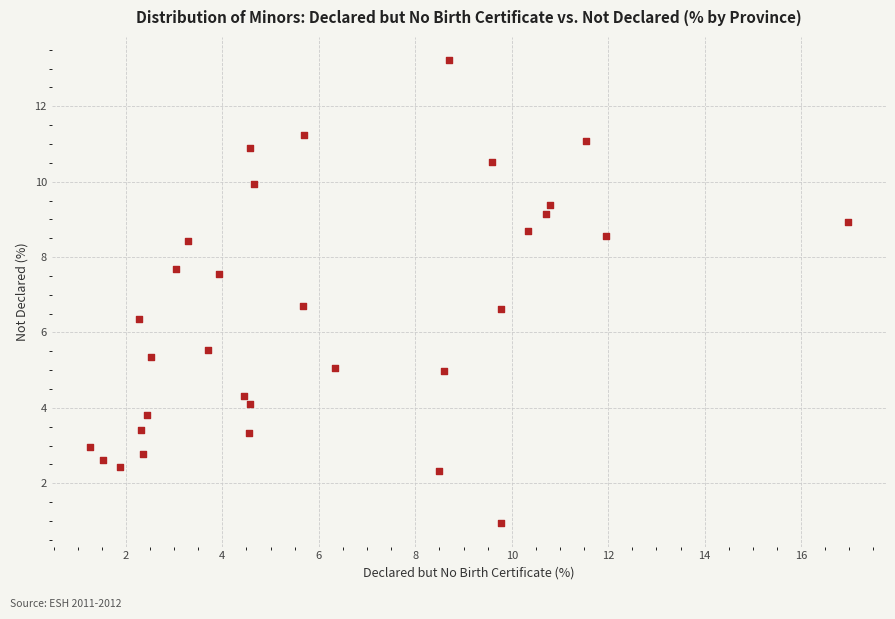

What is the range of Y values (max minus min)?

12.3